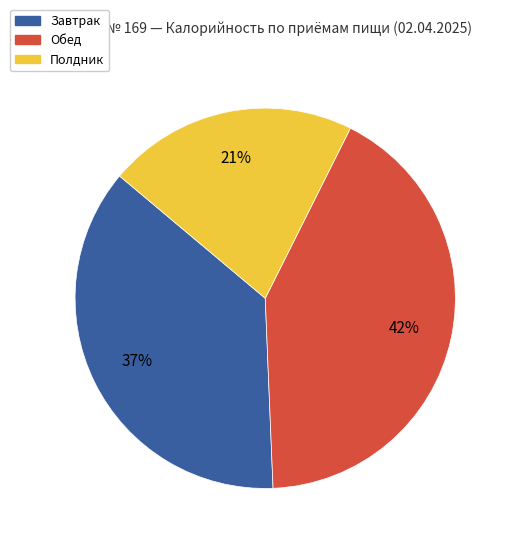

What is the largest slice in the pie chart?

Обед